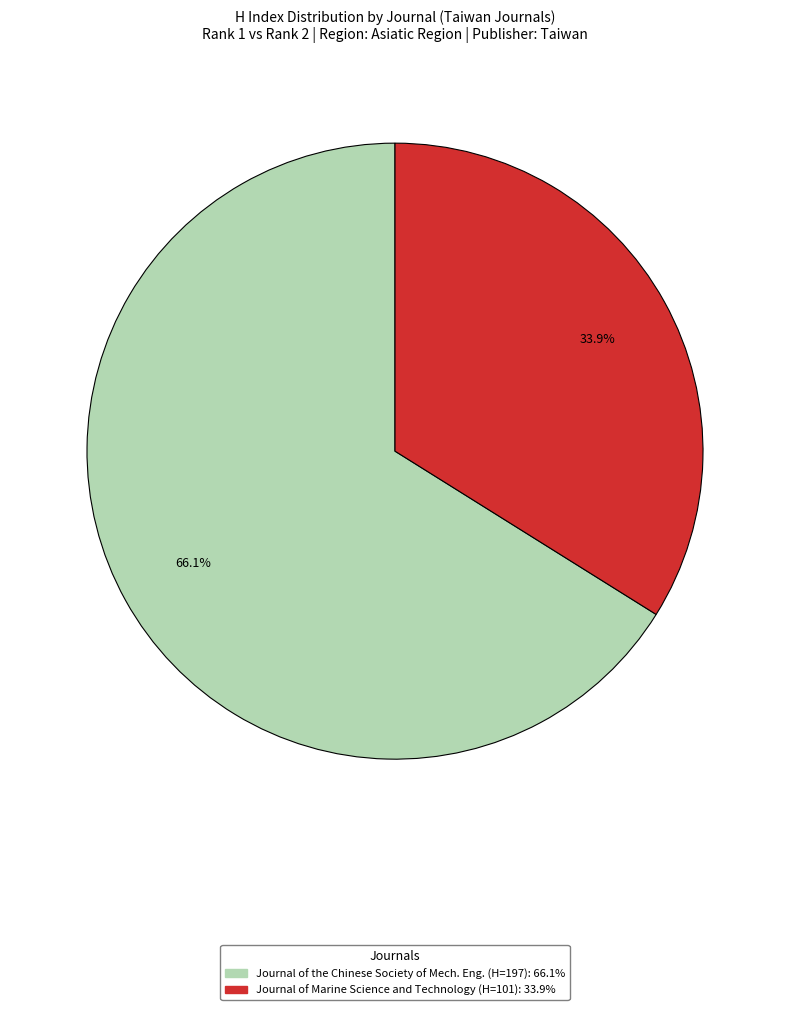

How many segments does this pie chart have?

2